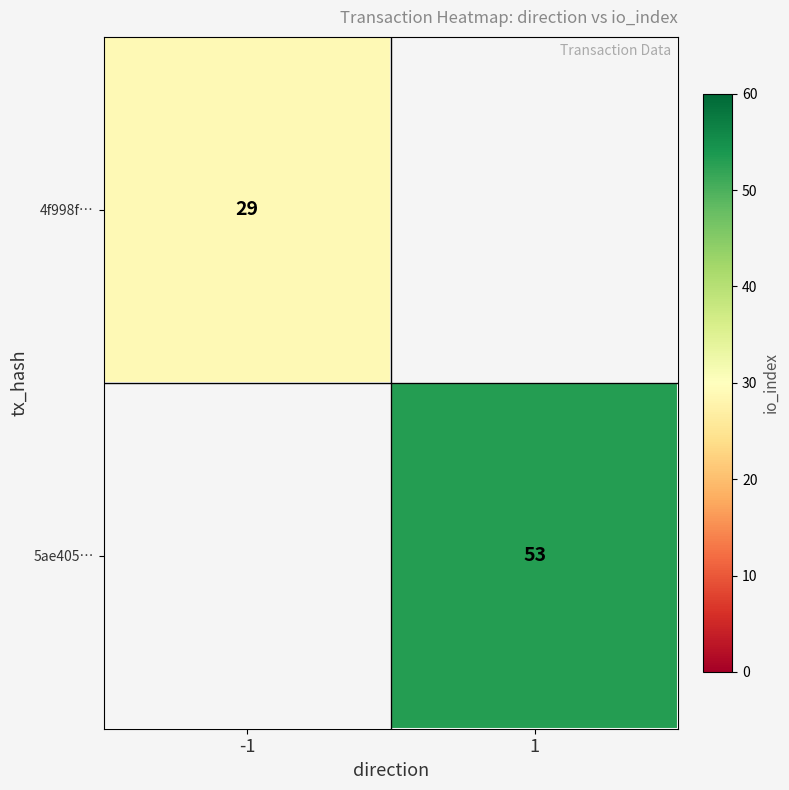

Is the value of 4f998f… at -1 greater than the value of 5ae405… at 1?

No